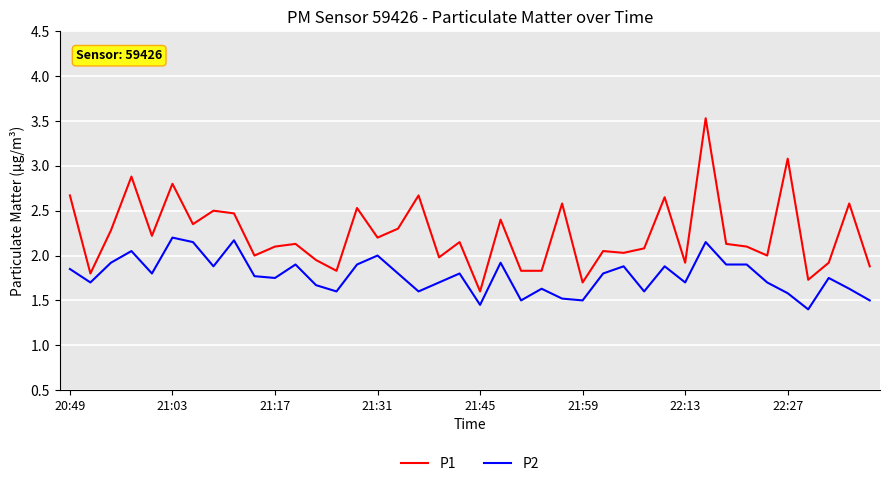

Rank the series by their average value, from highest to lowest.

P1, P2